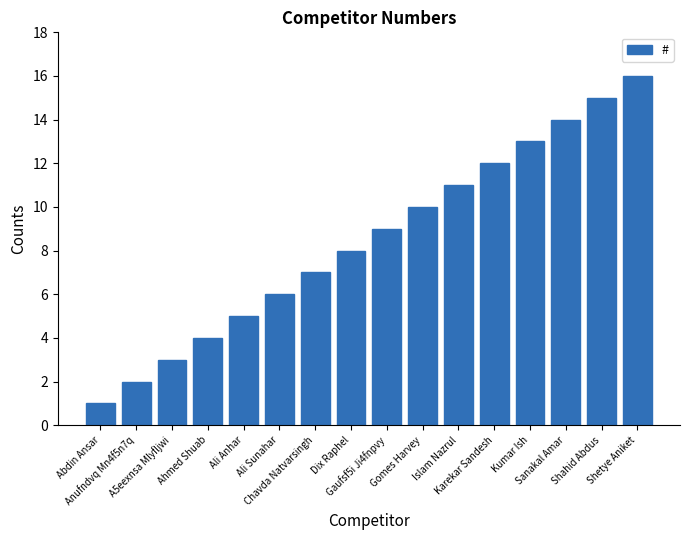

What is the maximum value shown in the chart?

16